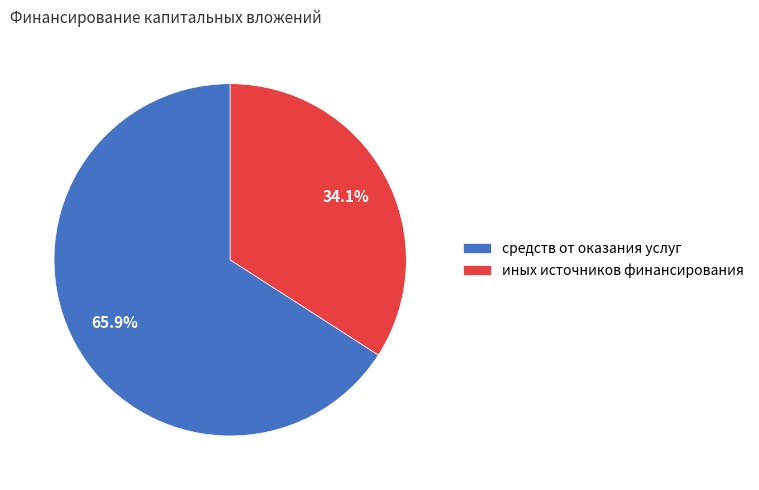

To the nearest percent, what portion does средств от оказания услуг represent?

66%